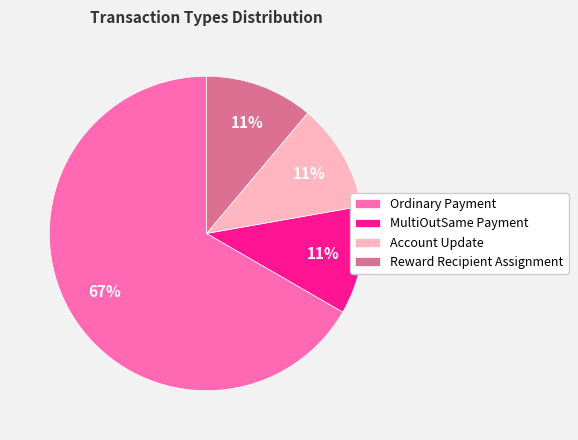

Is the sum of Account Update and Ordinary Payment greater than half?

Yes